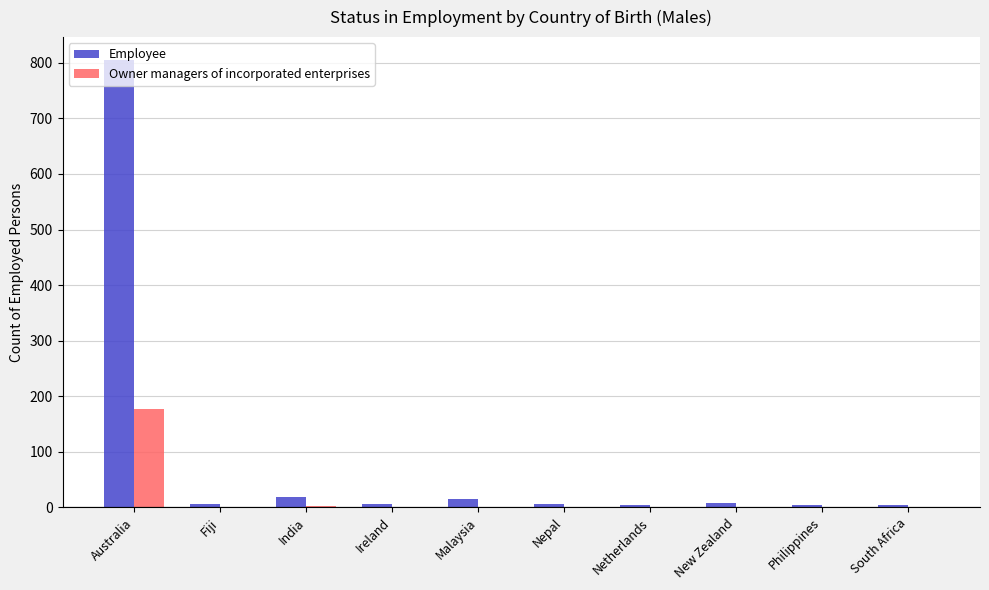

What is the sum of all Owner managers of incorporated enterprises values?

180